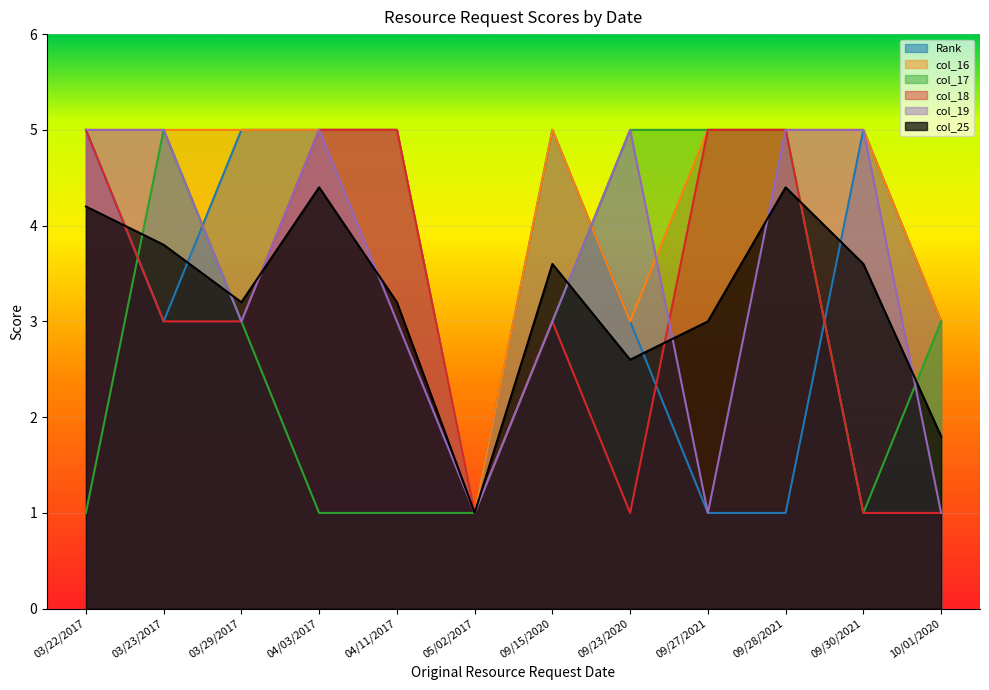

At which label is col_19 closest to 3?

03/29/2017